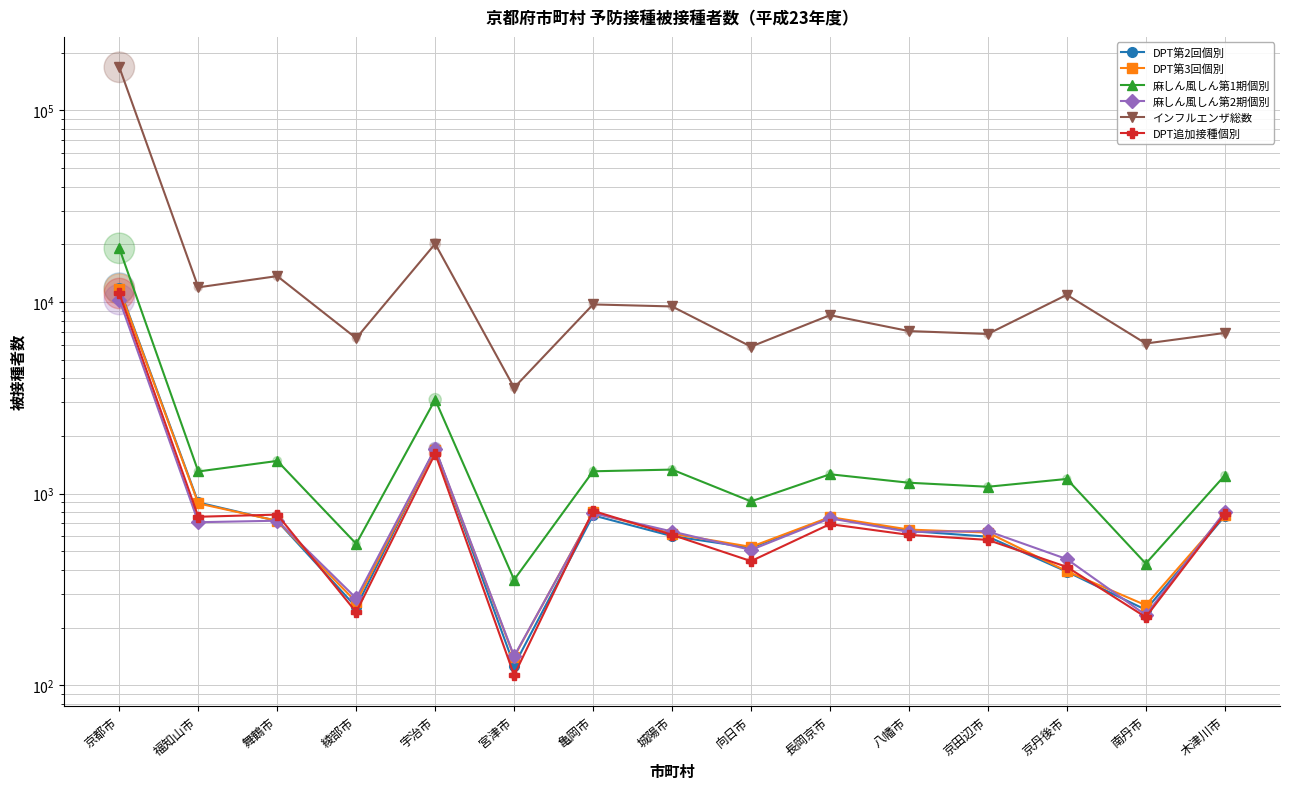

Which series reaches the maximum Y coordinate?

インフルエンザ総数